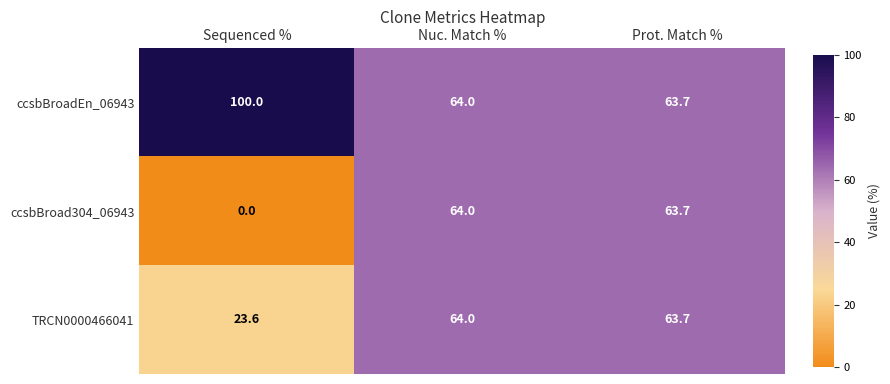

At which category is the sum across all series the highest?

Nuc. Match %